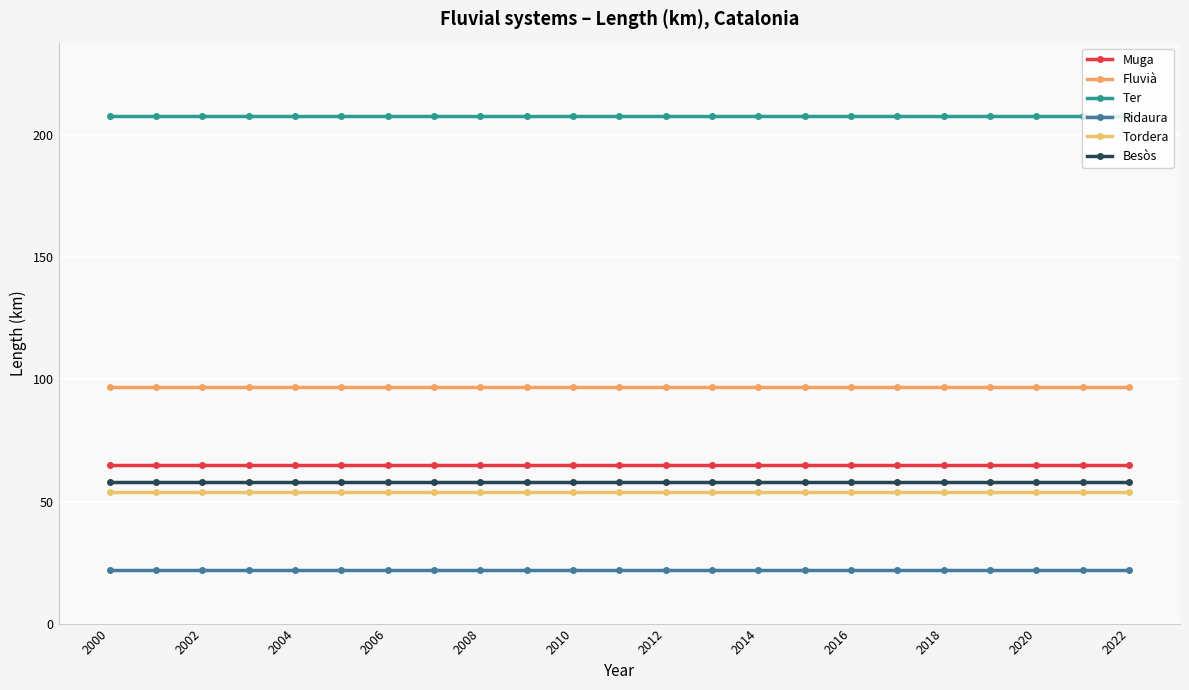

What is the greatest value displayed?

208